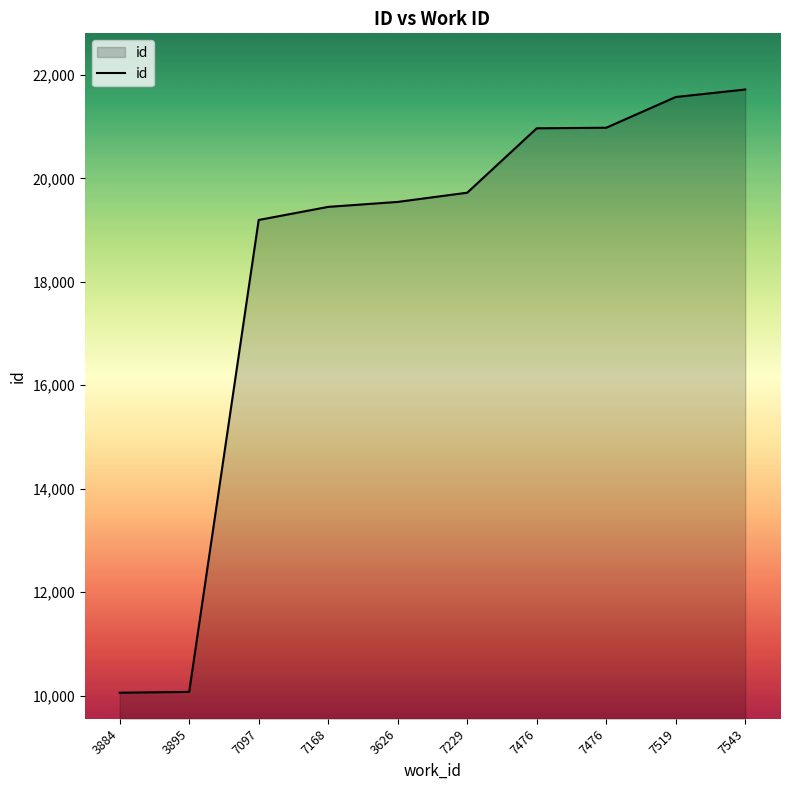

Approximately how many times larger is the value at 3626 compared to 7097?

1.0